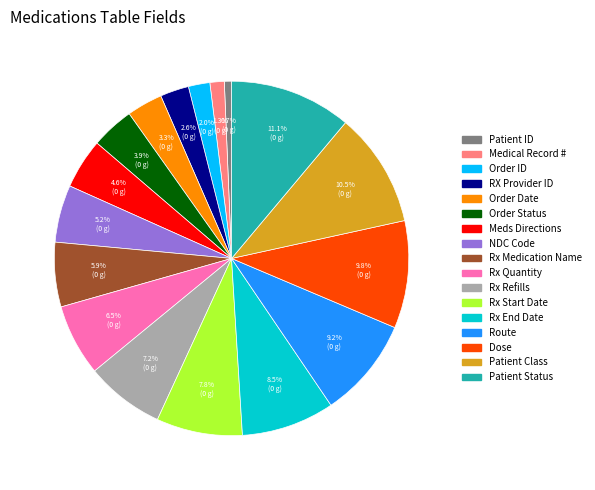

Which has a higher value, Route or Order Date?

Route